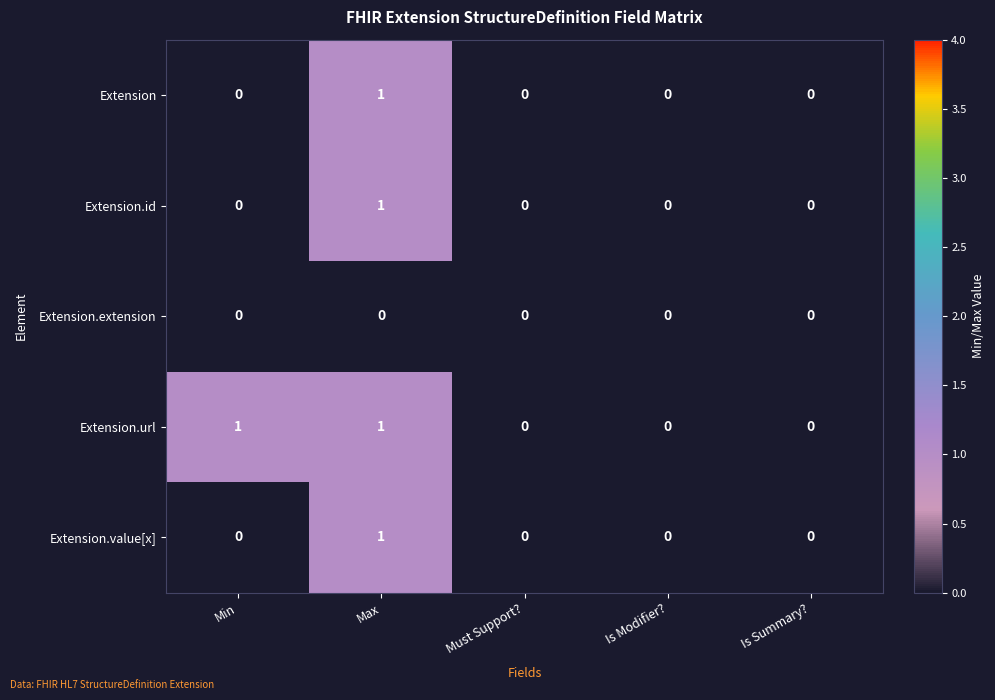

Count the Extension.value[x] values in the range 0 to 1.

5